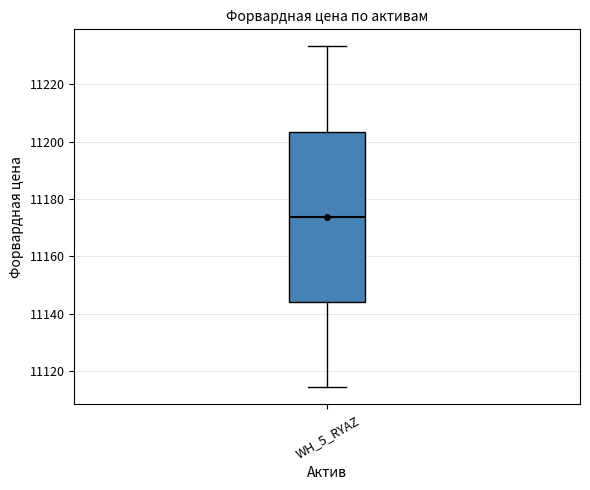

Transcribe this box plot: give where the median line is, the range the box spans, and where the two whiskers end, as read against the y-axis. The values are not printed on the chart, so give them approximately, as read against the axis.

median 11174, box 11144 to 11204, whiskers 11114 to 11234